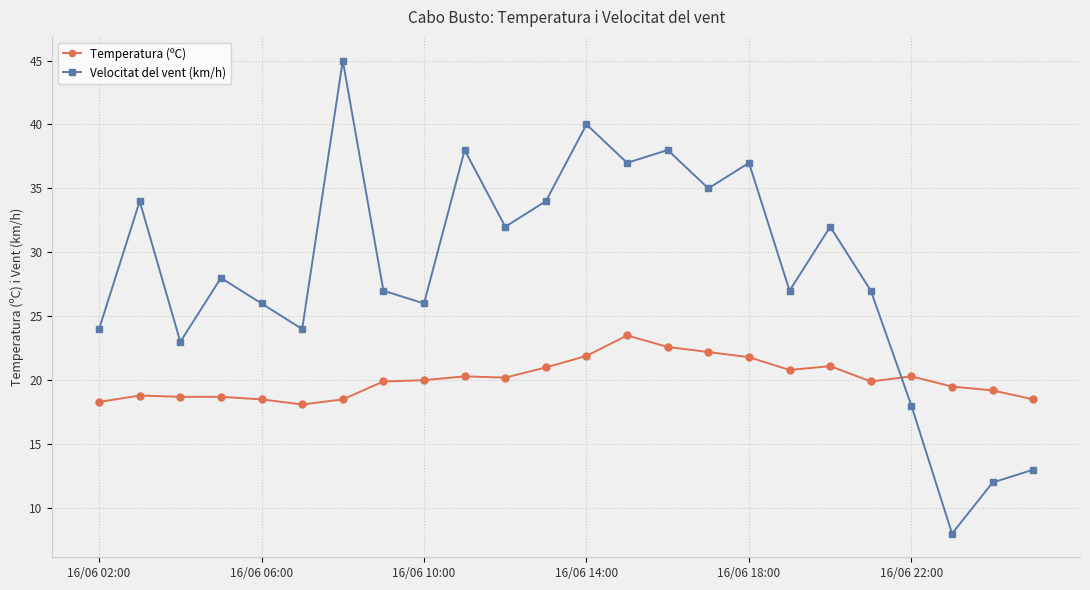

How many interior local peaks does the Velocitat del vent (km/h) series have?

8